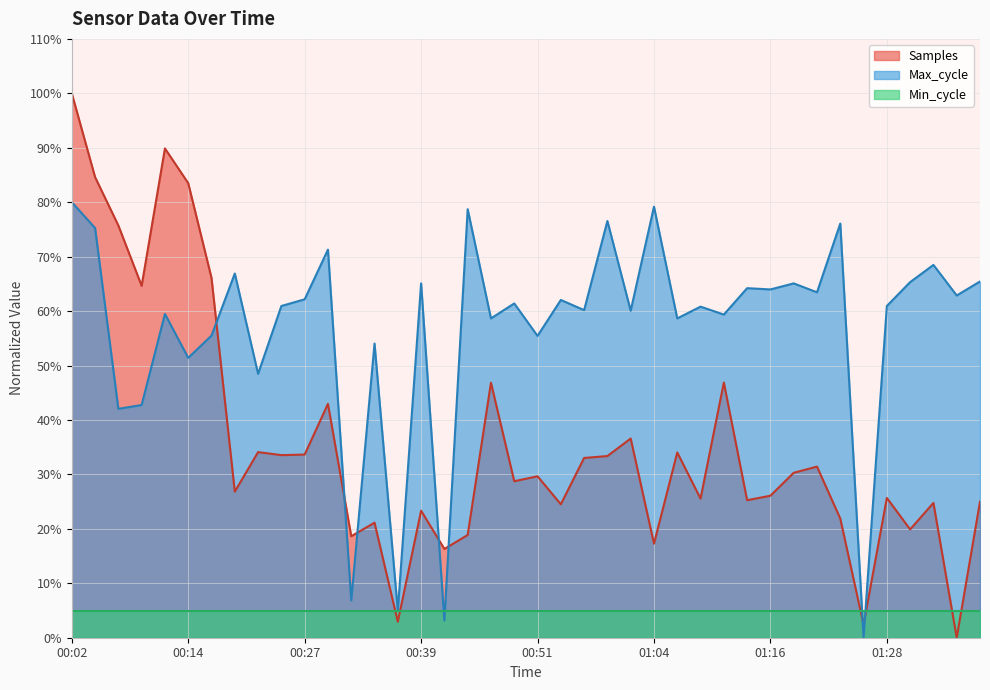

At how many categories does at least one series exceed 58?

33